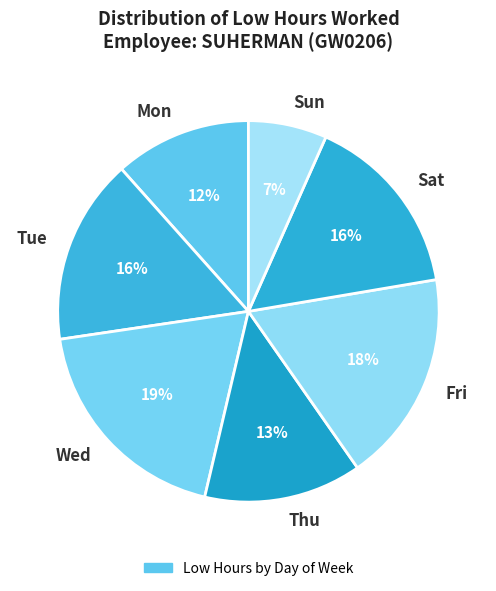

What is the largest slice in the pie chart?

Wed